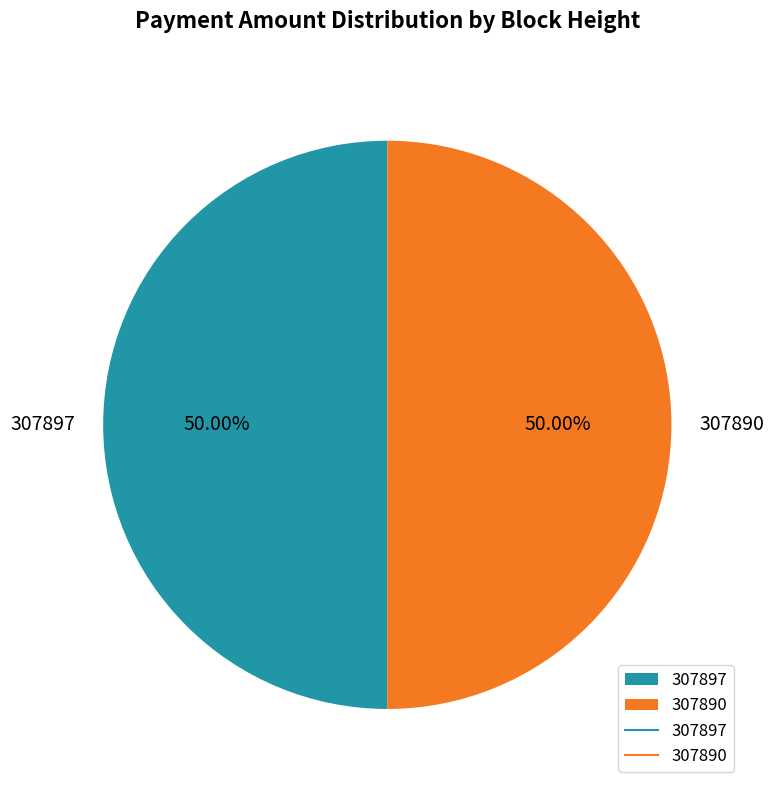

To the nearest percent, what portion does 307897 represent?

50%